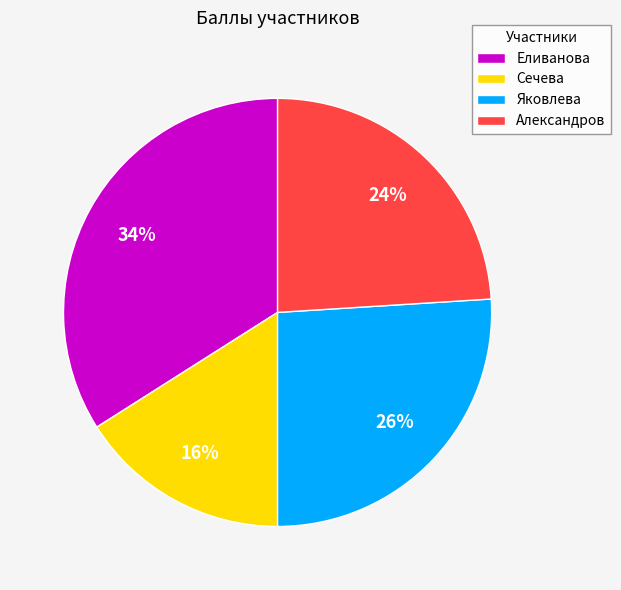

How many segments does this pie chart have?

4